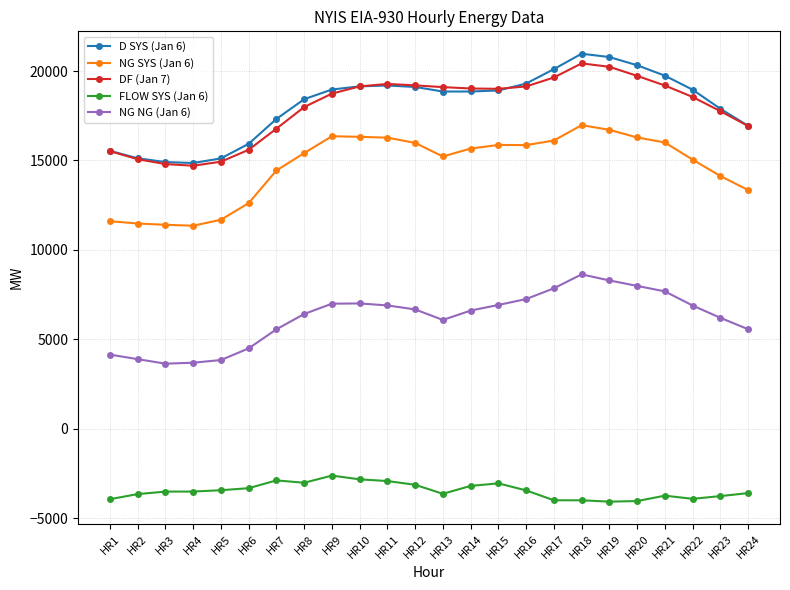

True or false: NG SYS (Jan 6) has more than 2 interior local peaks.

True